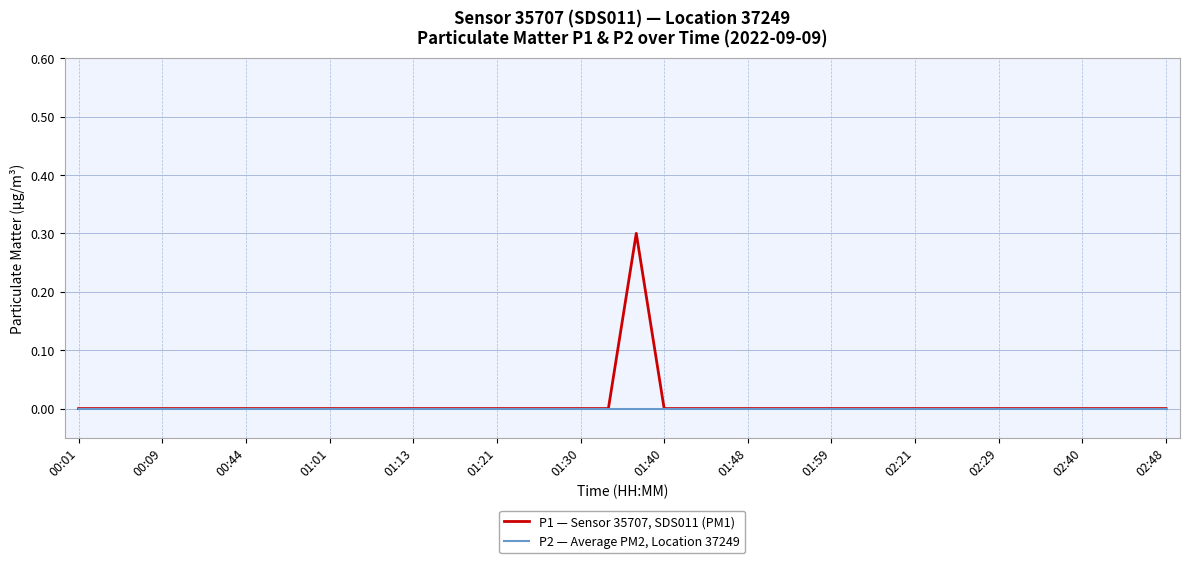

What is the maximum value shown in the chart?

0.3